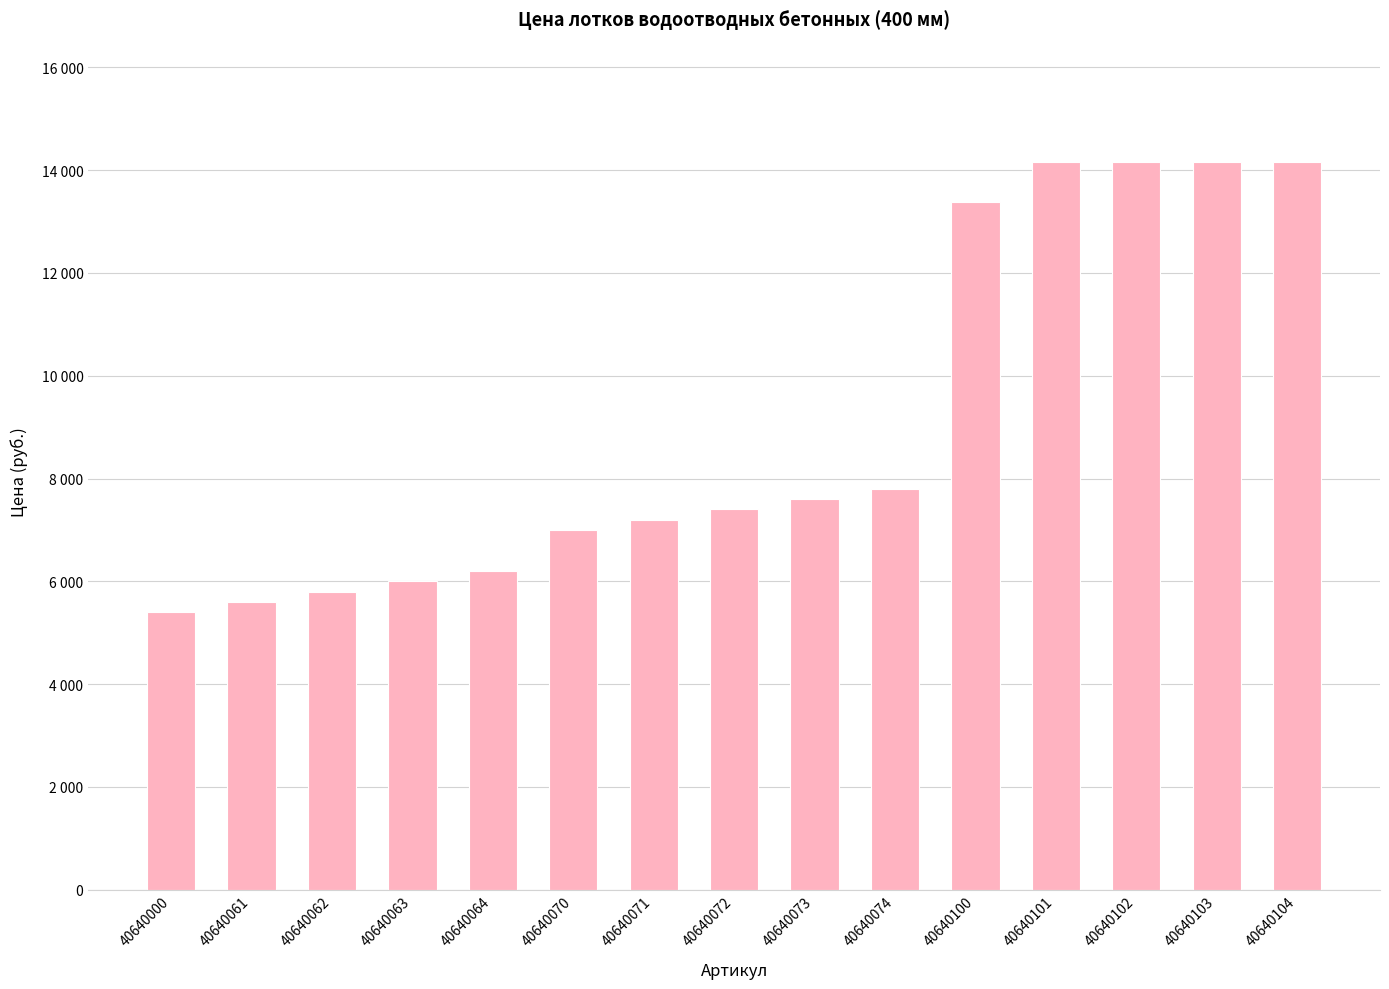

Does the chart contain any negative values?

No